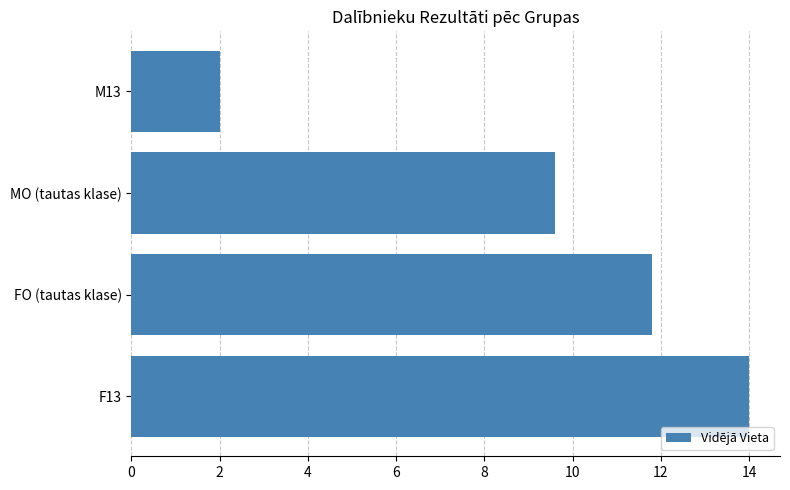

What value does the data have at MO (tautas klase)?

9.6